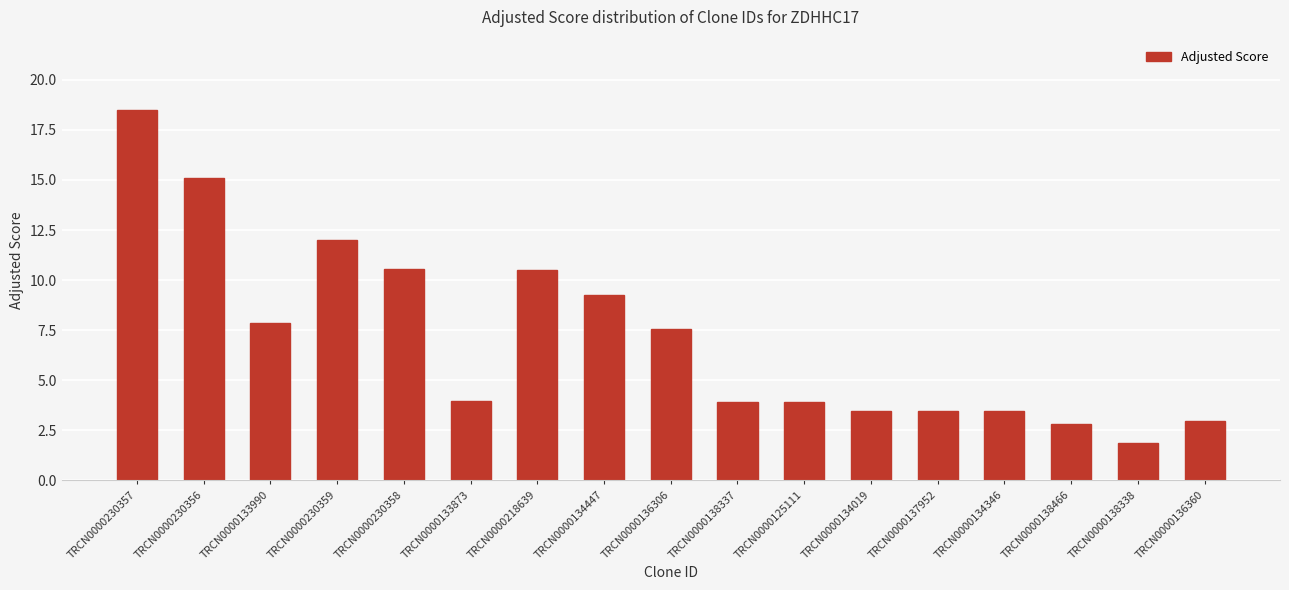

The chart shows a value of 3.5 at TRCN0000134019. True or false?

True